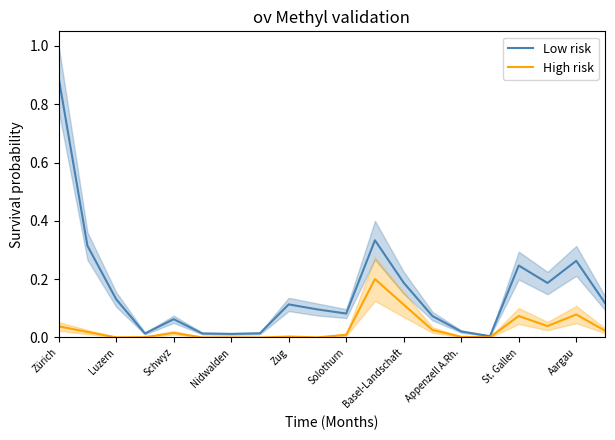

True or false: Low risk has a value of 0.5 at Aargau.

False